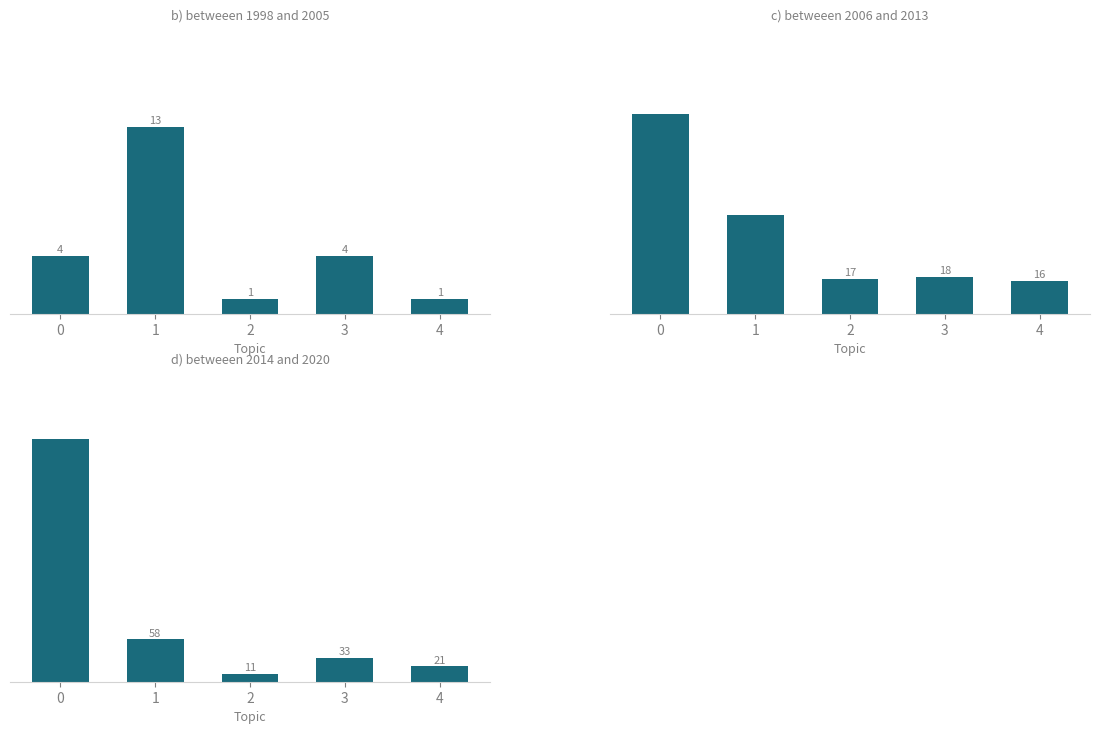

What is the smallest value displayed?

1